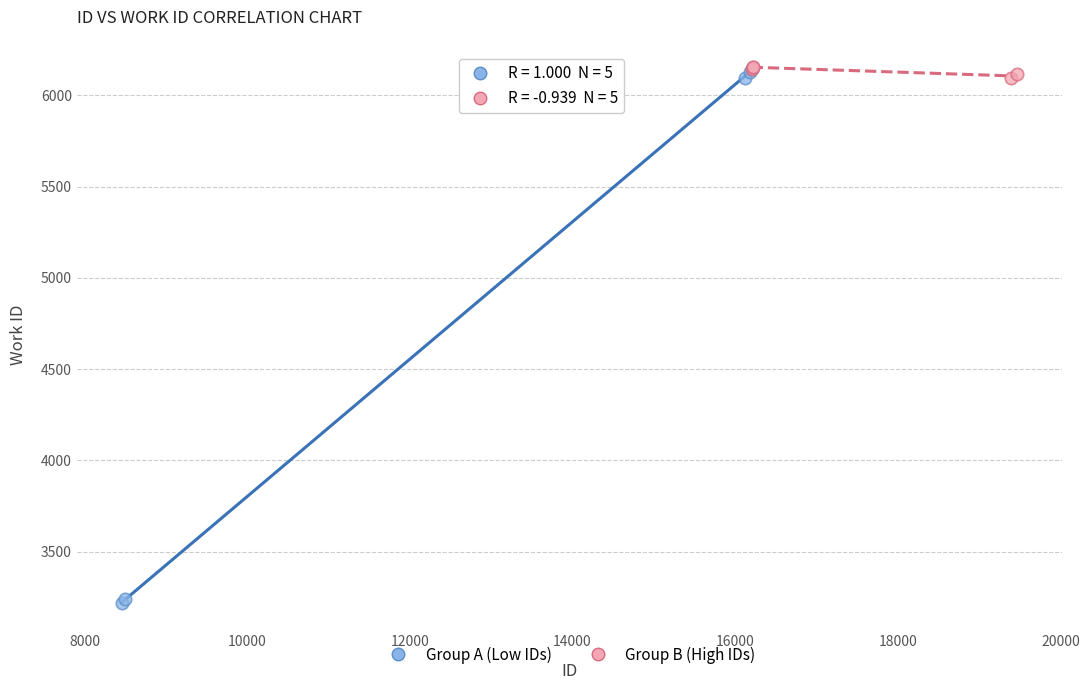

What are all the series names shown in the legend?

Group A (Low IDs), Group B (High IDs)